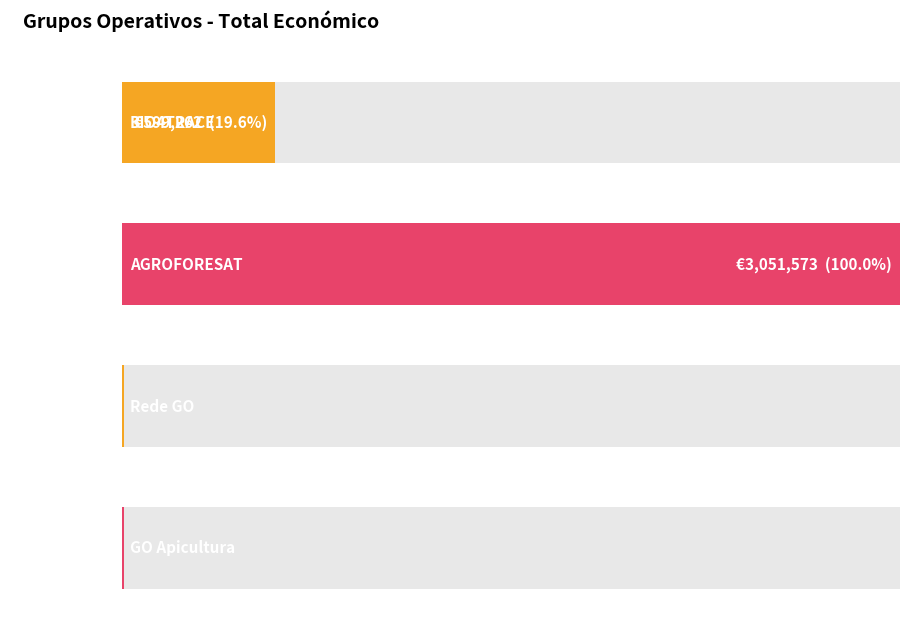

The value at GO Apicultura is 4056. True or false?

False